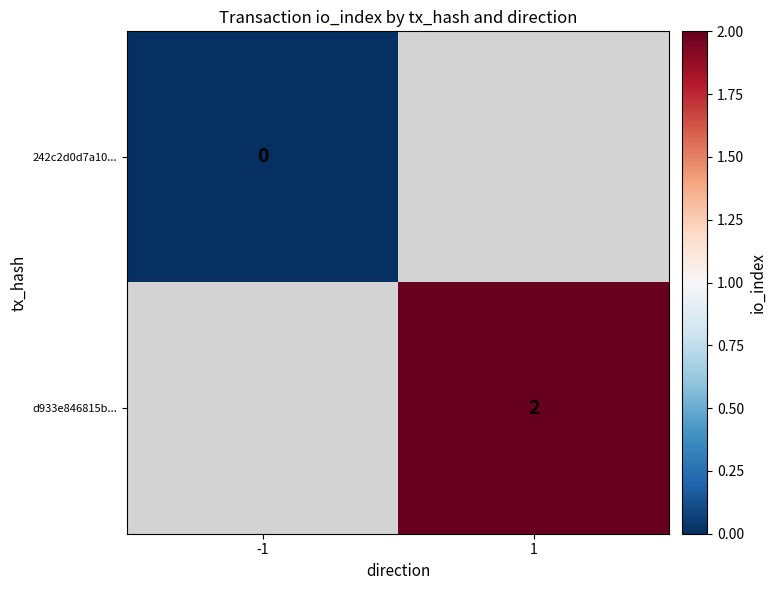

Is the value of 242c2d0d7a10... at -1 greater than the value of d933e846815b... at 1?

No